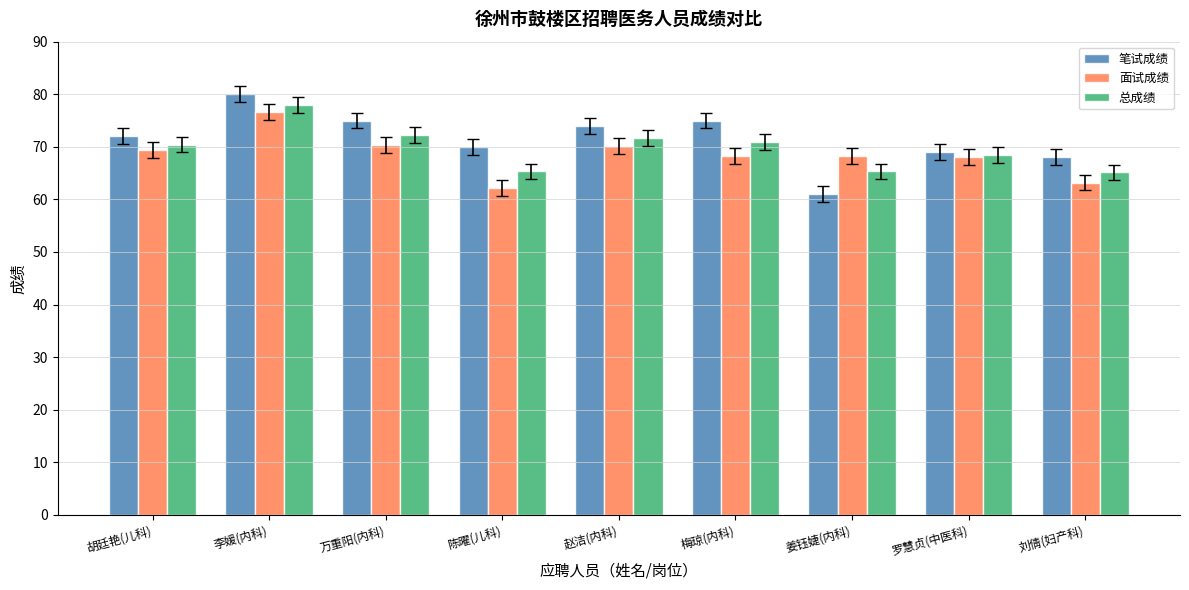

What is the approximate value of 笔试成绩 at 胡廷艳(儿科)?

72.0